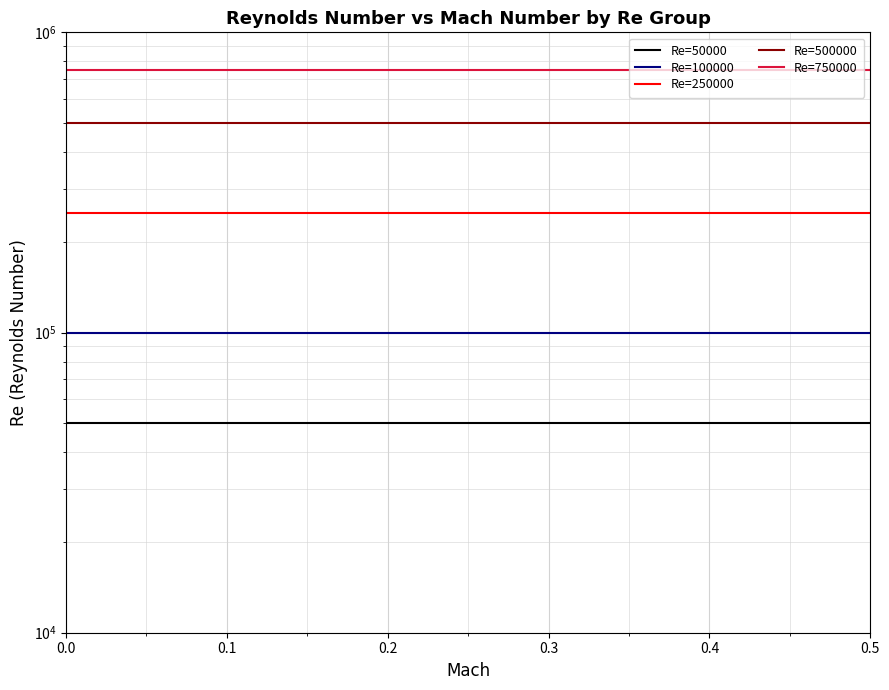

What is the value of the Re=100000 point at the 1st from the left?

100000